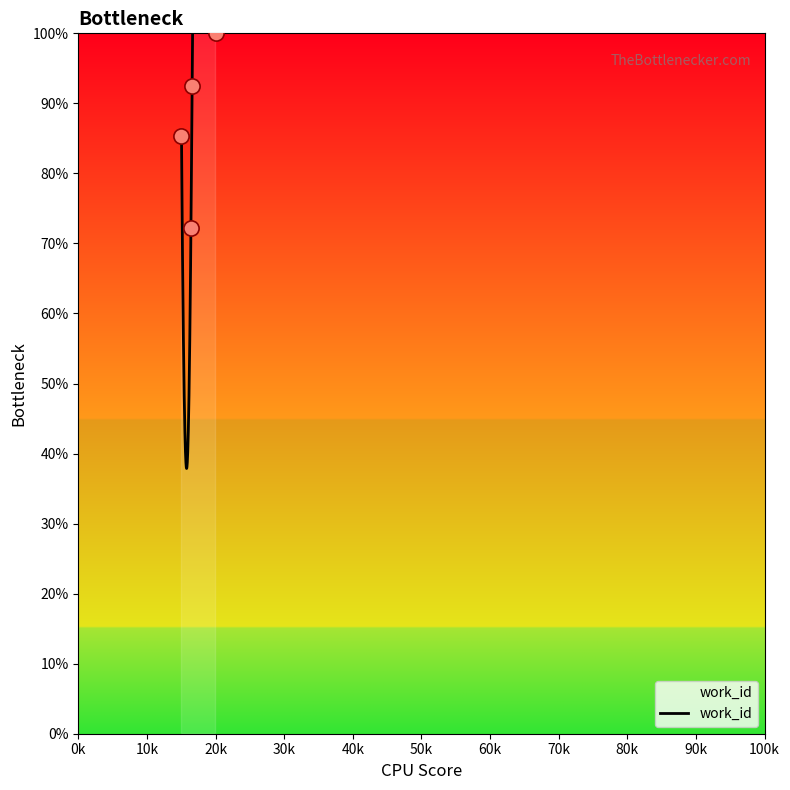

Which has a higher value, 18302 or 19982?

18302